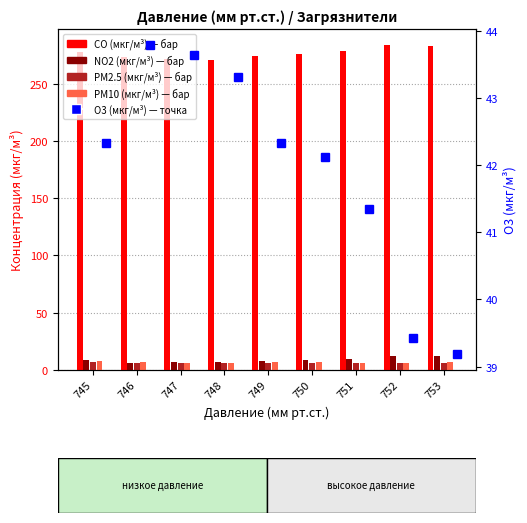

What are all the series names shown in the legend?

CO (мкг/м³), NO2 (мкг/м³), PM2.5 (мкг/м³), PM10 (мкг/м³), O3 (мкг/м³)